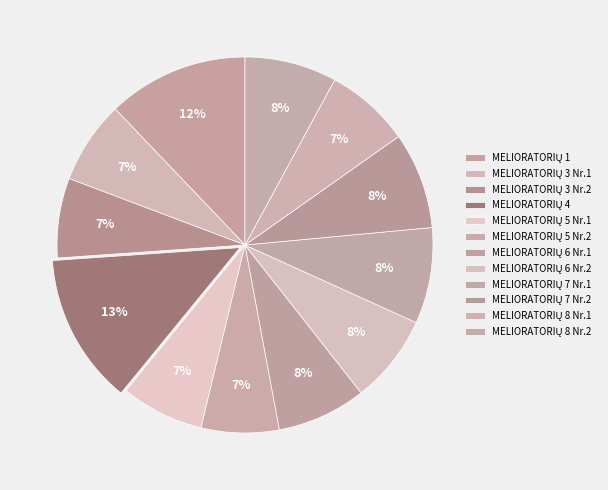

How many slices are in this pie chart?

12